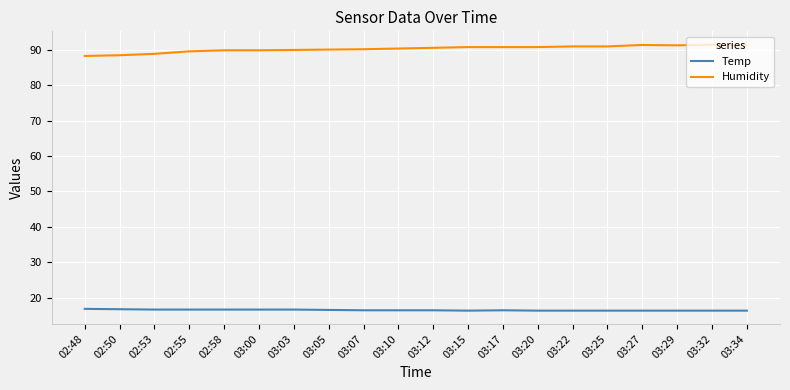

The value of Humidity at 03:17 is 53.9. True or false?

False